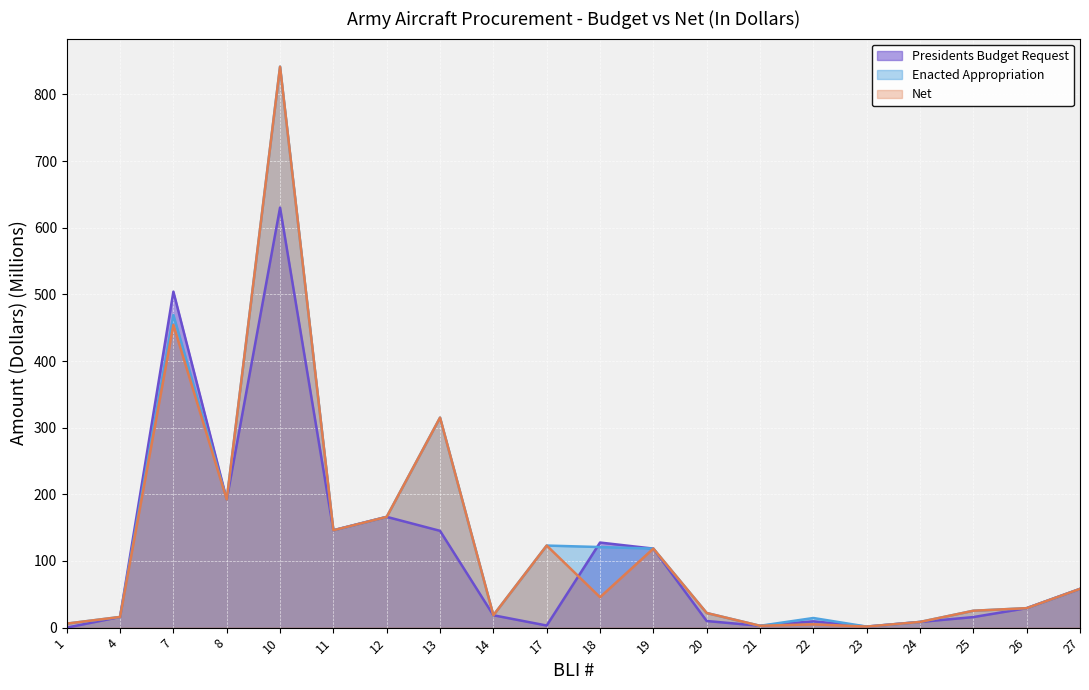

At which label does Enacted Appropriation reach its minimum?

23